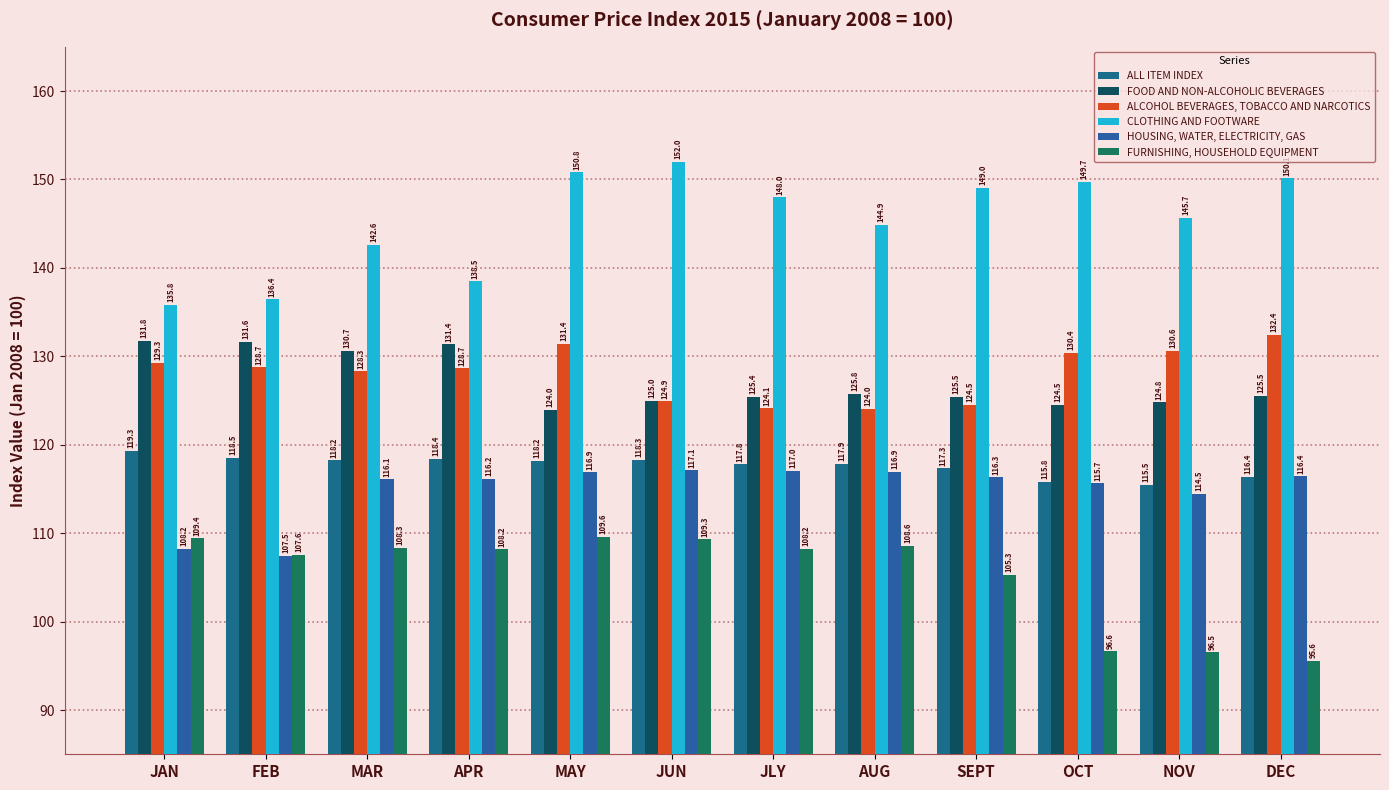

What is the value of the CLOTHING AND FOOTWARE bar at the 9th from the left?

149.0